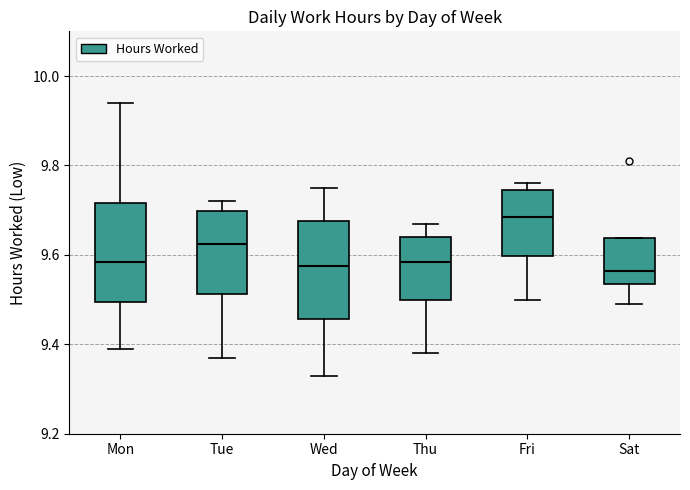

Where is the upper edge of the box for Mon on the y-axis? The values are not printed on the chart, so give them approximately, as read against the axis.

9.72